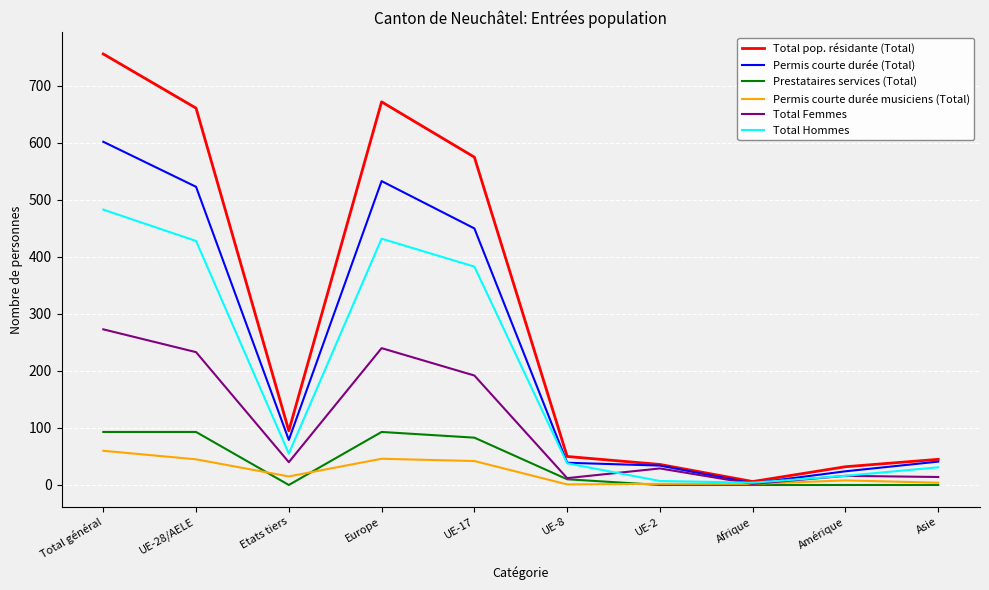

At which category is the sum across all series the highest?

Total général